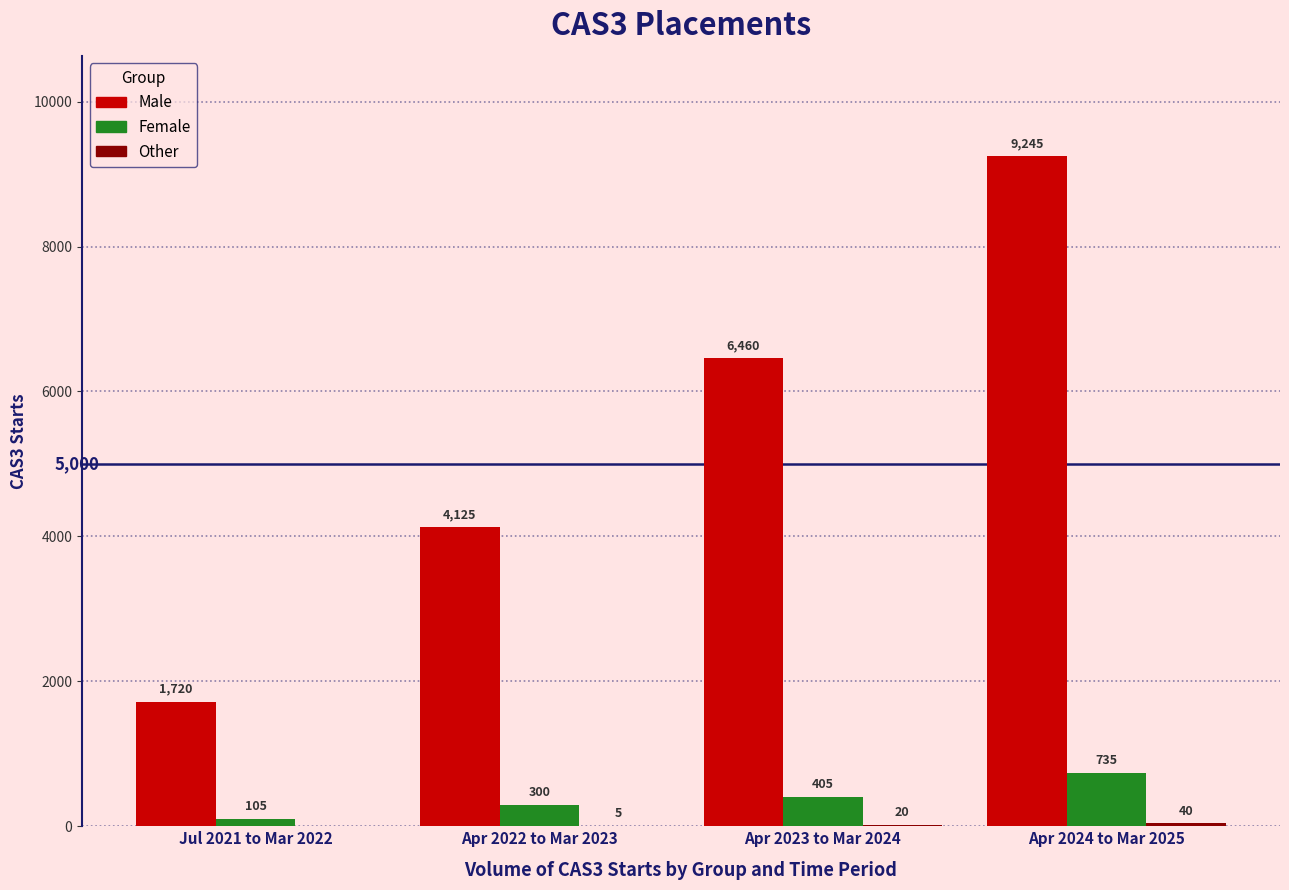

Which series has the largest total across all categories?

Male